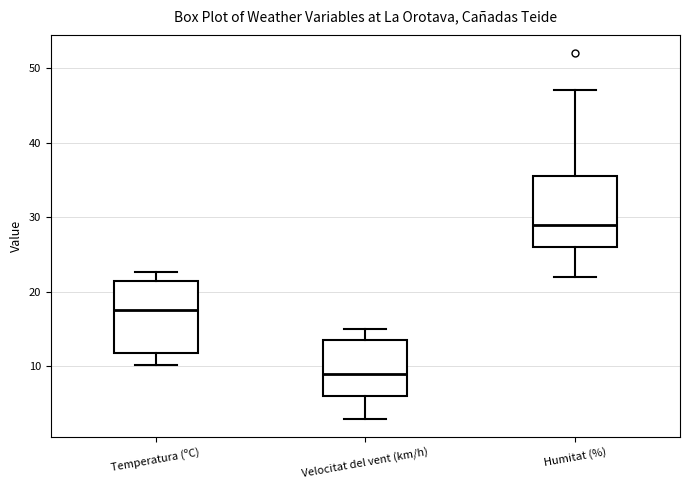

Which box's median line is the highest?

Humitat (%)